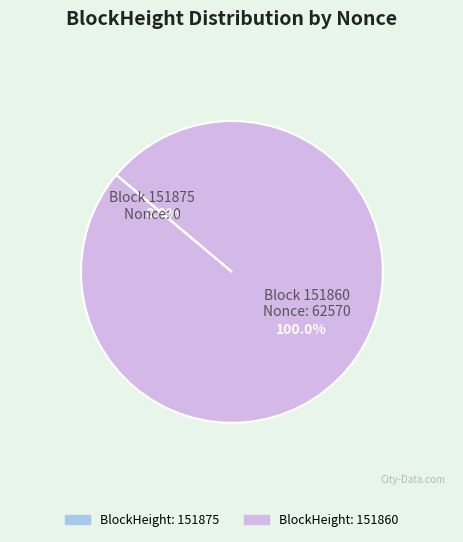

Is there a majority slice in this chart?

Yes